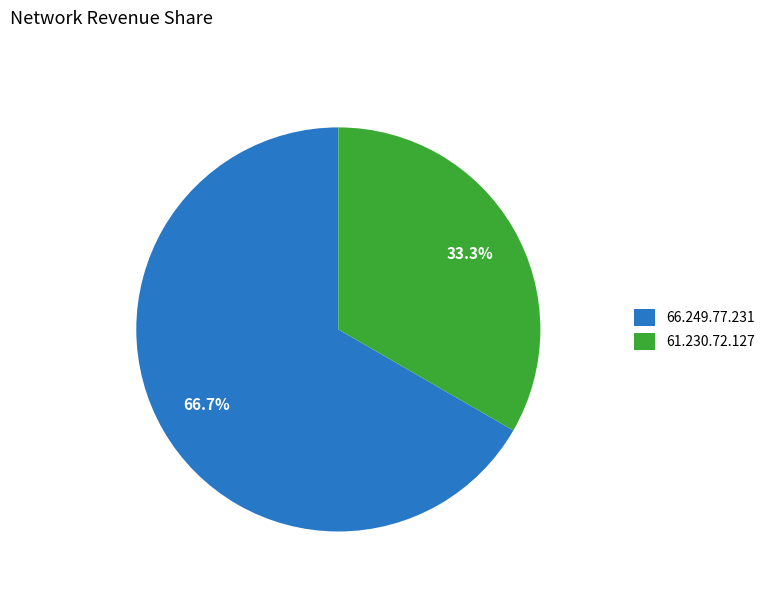

Rank the categories by value from lowest to highest.

61.230.72.127, 66.249.77.231